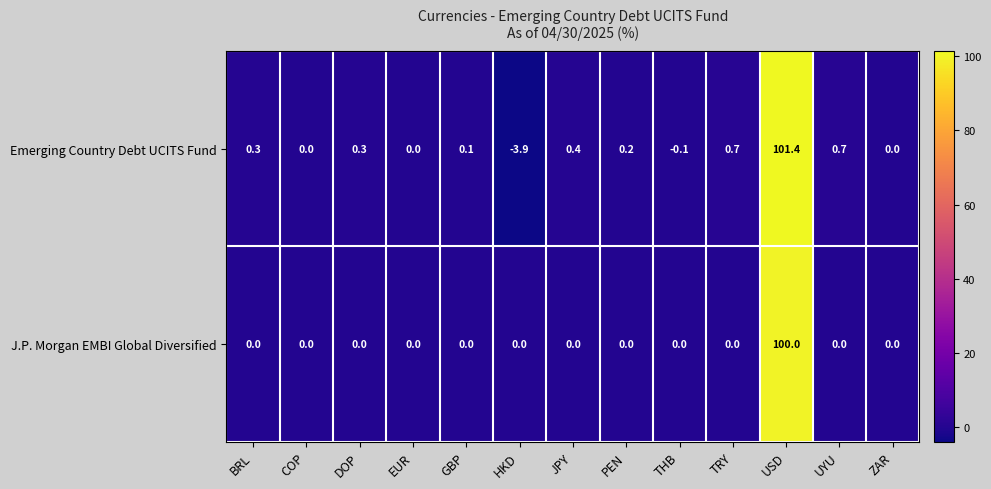

Reading left to right, list all the values displayed in this chart.

Emerging Country Debt UCITS Fund: BRL=0.3	COP=0.0	DOP=0.3	EUR=0.0	GBP=0.1	HKD=-3.9	JPY=0.4	PEN=0.2	THB=-0.1	TRY=0.7	USD=101.4	UYU=0.7	ZAR=0.0
J.P. Morgan EMBI Global Diversified: BRL=0.0	COP=0.0	DOP=0.0	EUR=0.0	GBP=0.0	HKD=0.0	JPY=0.0	PEN=0.0	THB=0.0	TRY=0.0	USD=100.0	UYU=0.0	ZAR=0.0